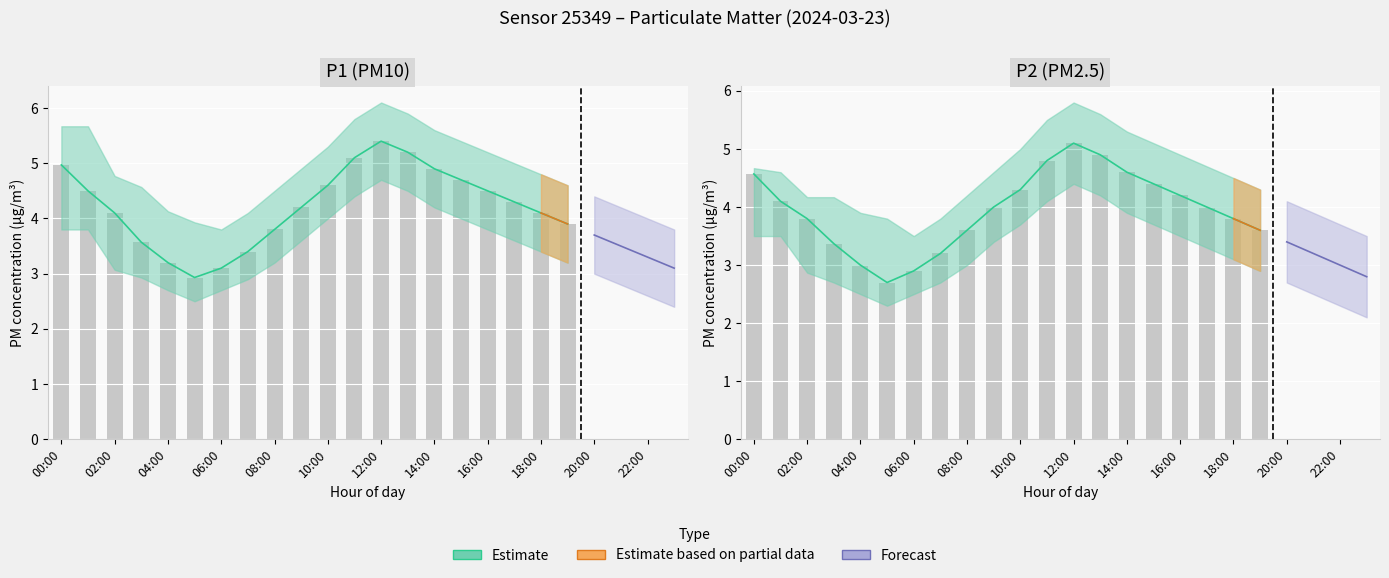

Rank the series by their maximum value, from lowest to highest.

P1_lower, P2, P1, P1_upper